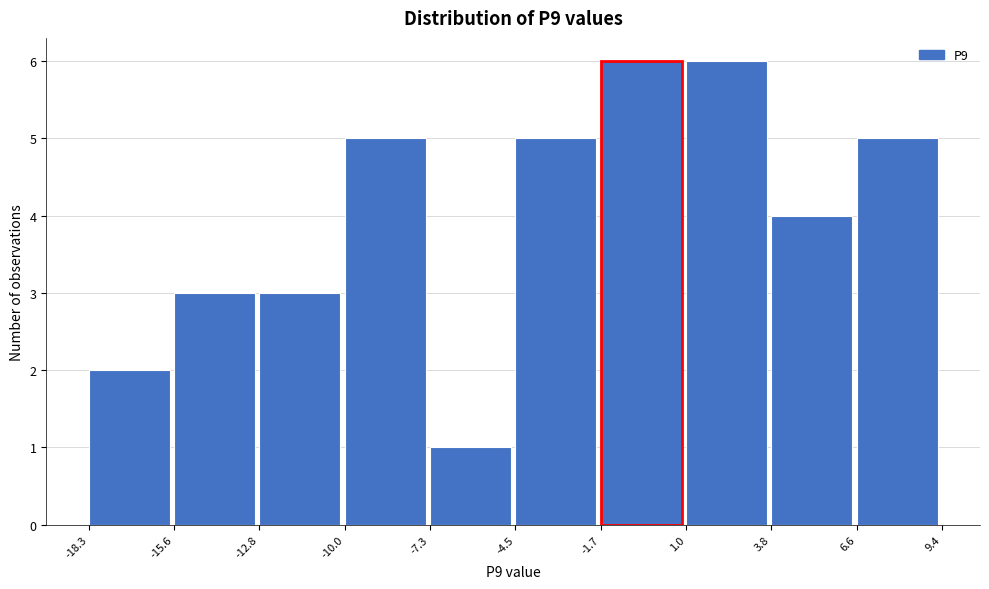

How tall is the bar that spans 6.6 to 9.4 on the x-axis? The values are not printed on the chart, so give them approximately, as read against the axis.

5